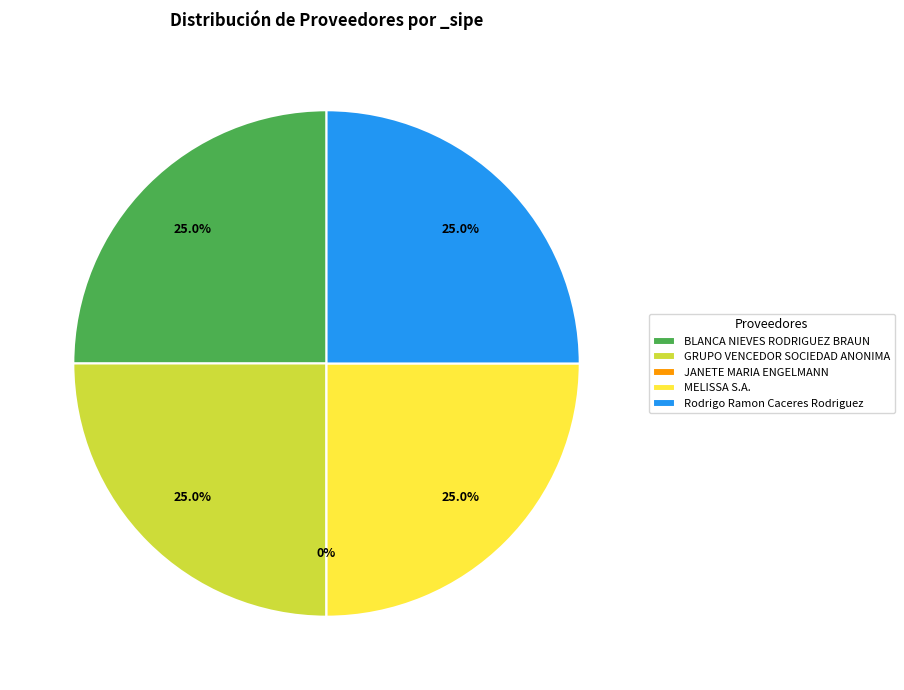

What is the smallest slice in the pie chart?

JANETE MARIA ENGELMANN